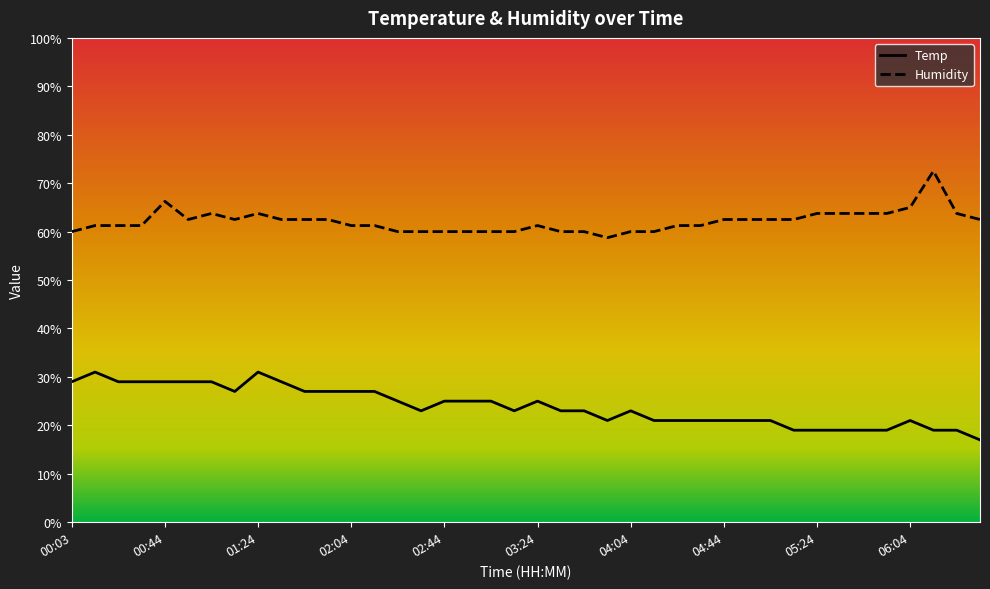

True or false: Humidity and Temp cross at least once.

False